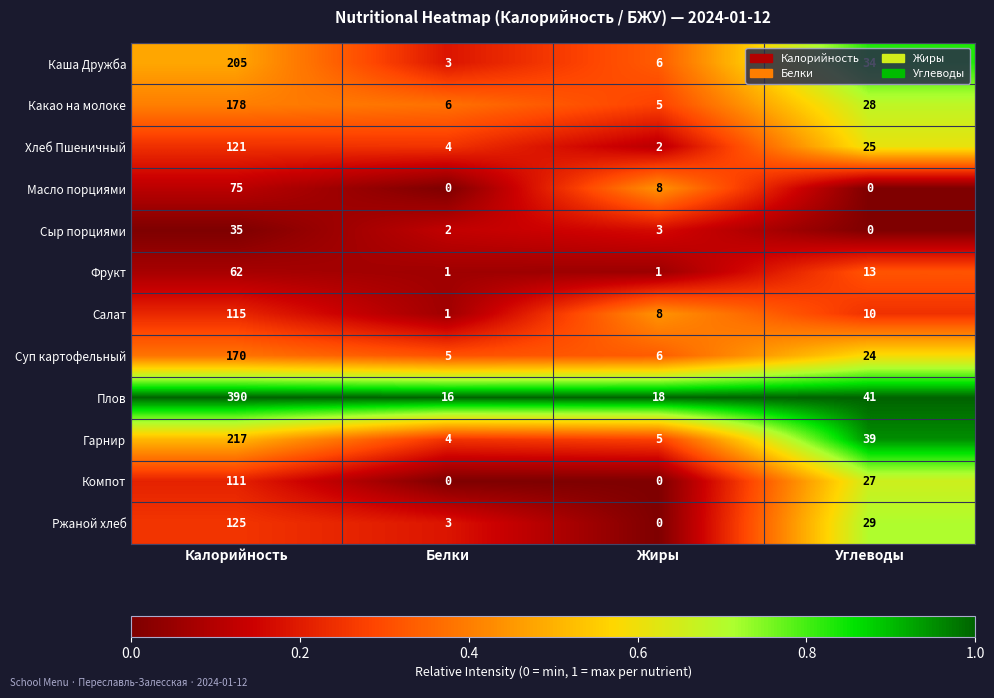

The value of Масло порциями at Калорийность is 116. True or false?

False